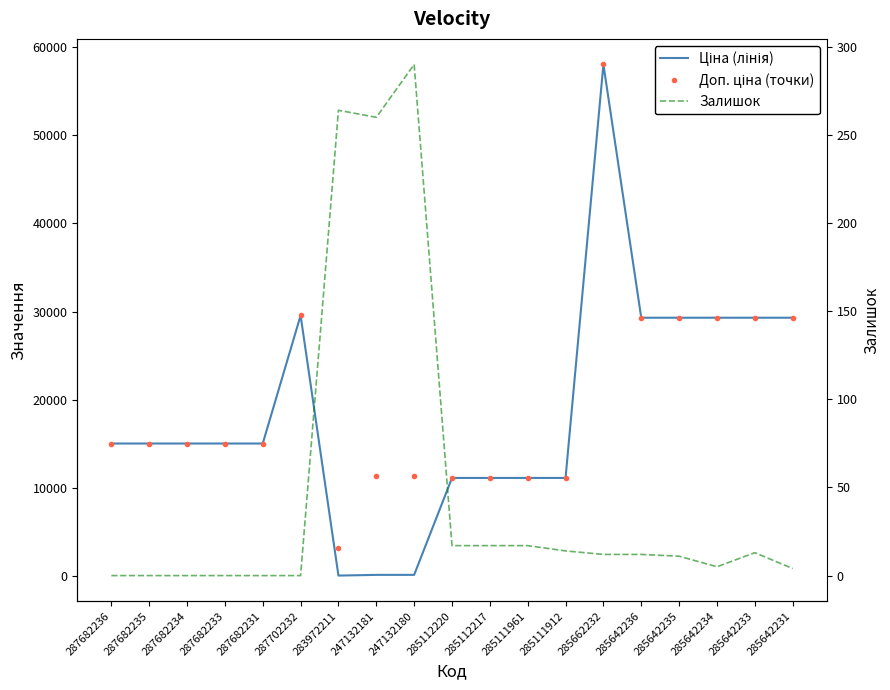

How many interior local peaks does the Ціна (лінія) series have?

2